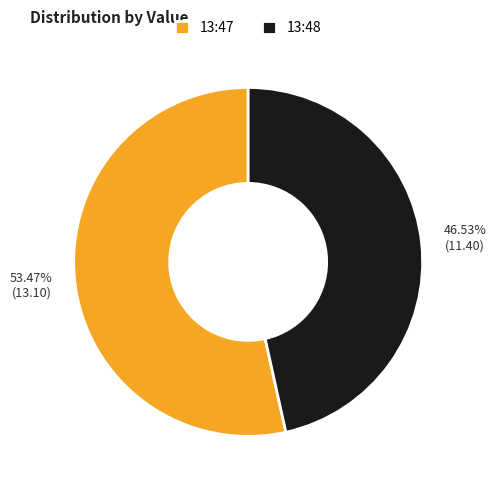

Rank the categories by value from lowest to highest.

13:48, 13:47